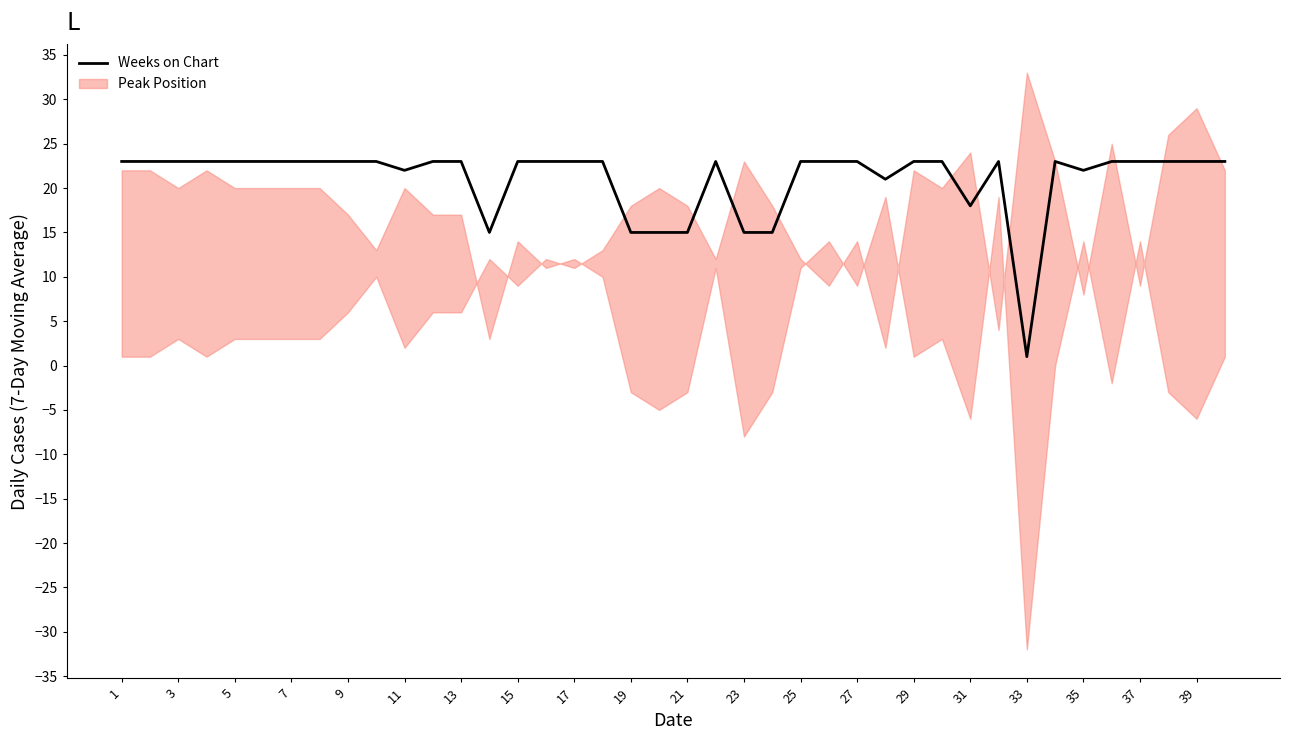

The value of Weeks on Chart at 3 is 23. True or false?

True